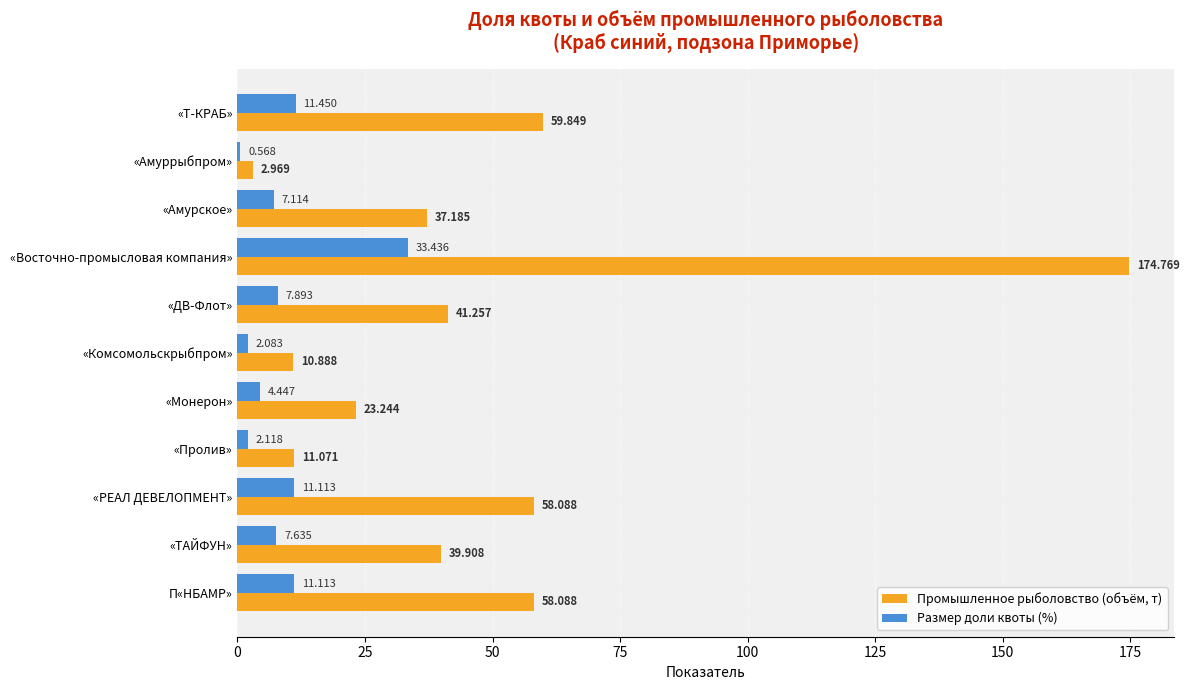

How many values in the Промышленное рыболовство (объём, т) series are below 39?

5